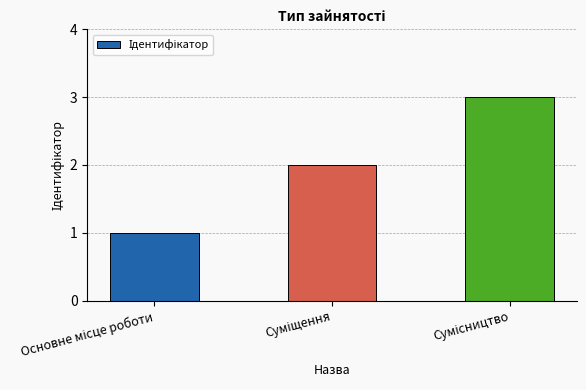

Are the bars grouped side by side (vs. stacked)?

No